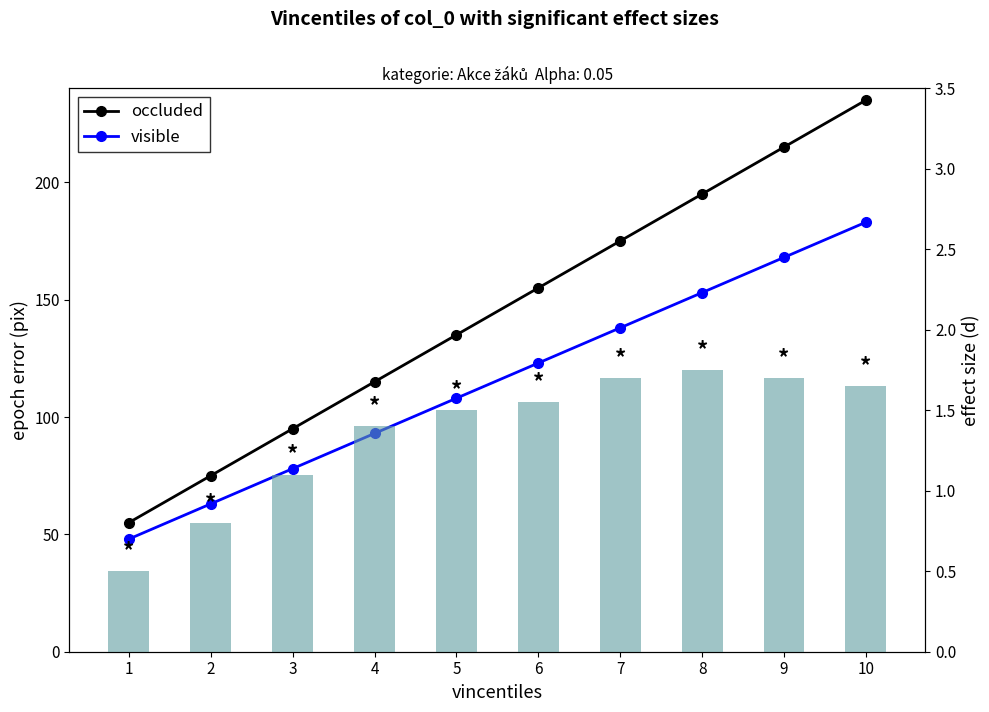

At which category is the sum across all series the highest?

10